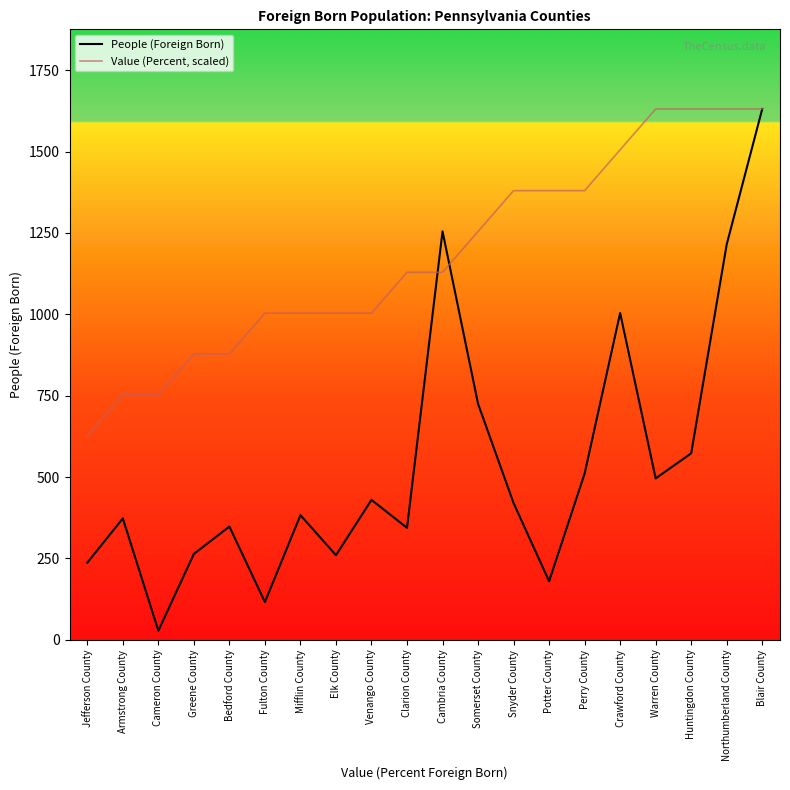

The People (Foreign Born) series shows 725.0 at Somerset County. True or false?

True